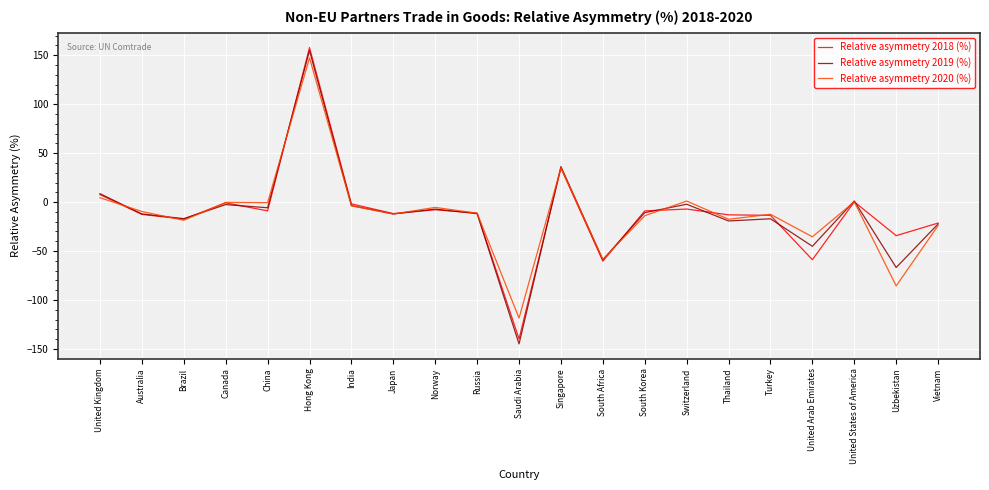

In Relative asymmetry 2019 (%), how many points are lower than both neighbors (excluding endpoints)?

8